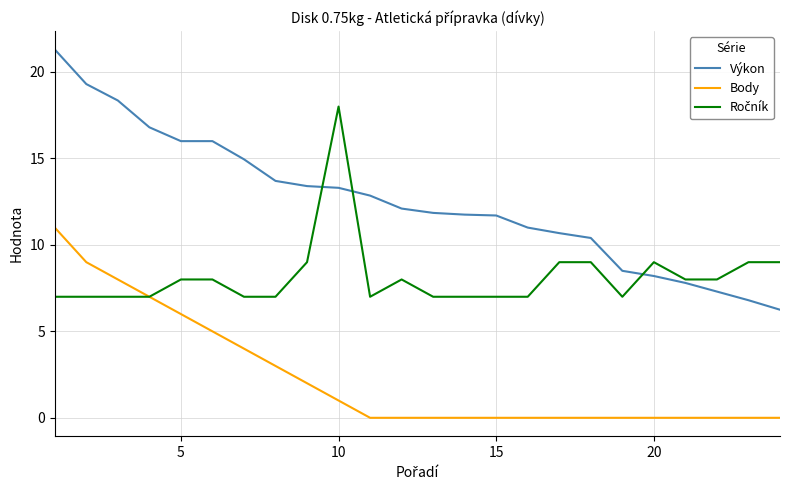

True or false: Body and Výkon cross at least once.

False